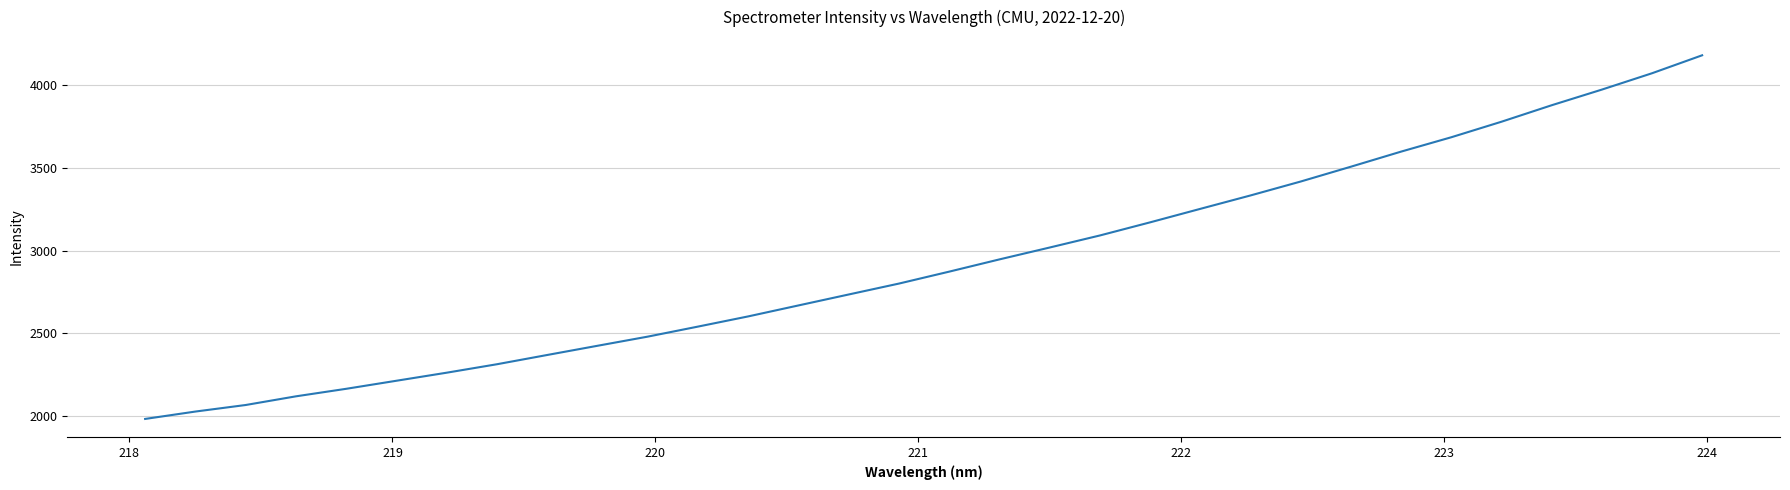

What is the difference between the maximum and minimum values?

2196.2